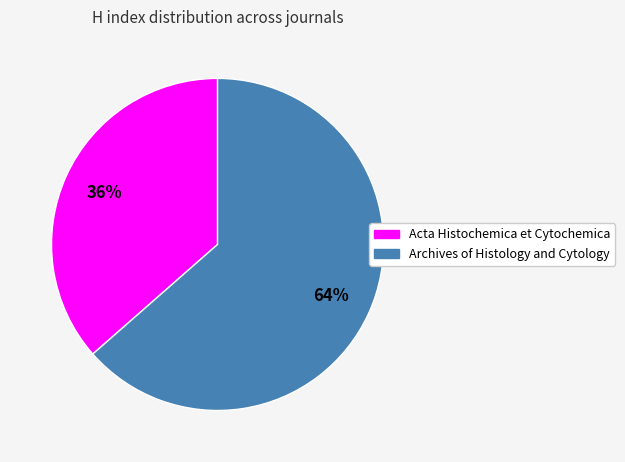

The Acta Histochemica et Cytochemica slice represents 36% of the pie. True or false?

True